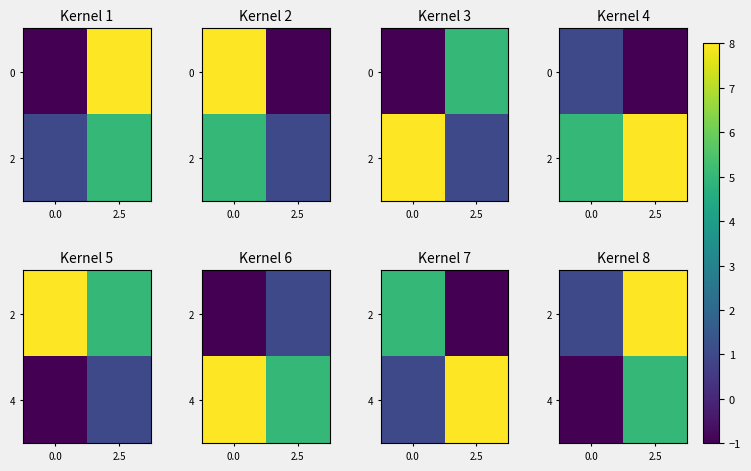

The 2 series shows 13 at 2.5. True or false?

False